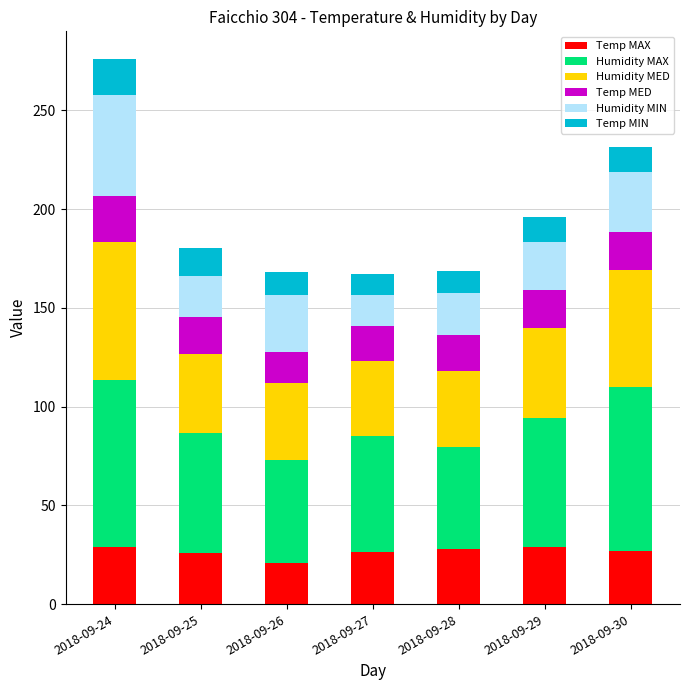

How many series are shown in this chart?

6